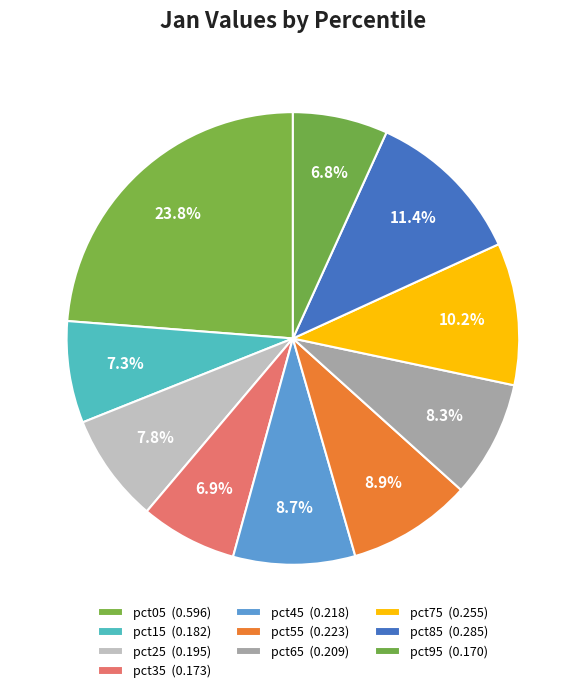

How many segments does this pie chart have?

10